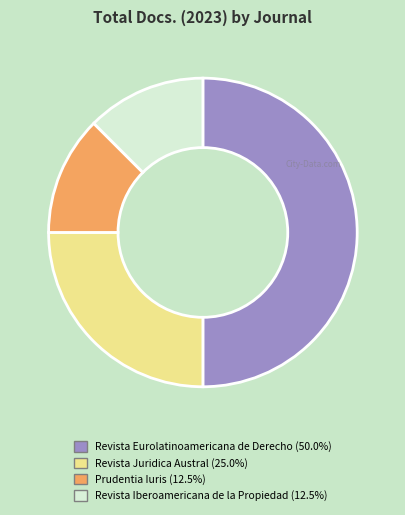

The Revista Iberoamericana de la Propiedad slice represents 25% of the pie. True or false?

False